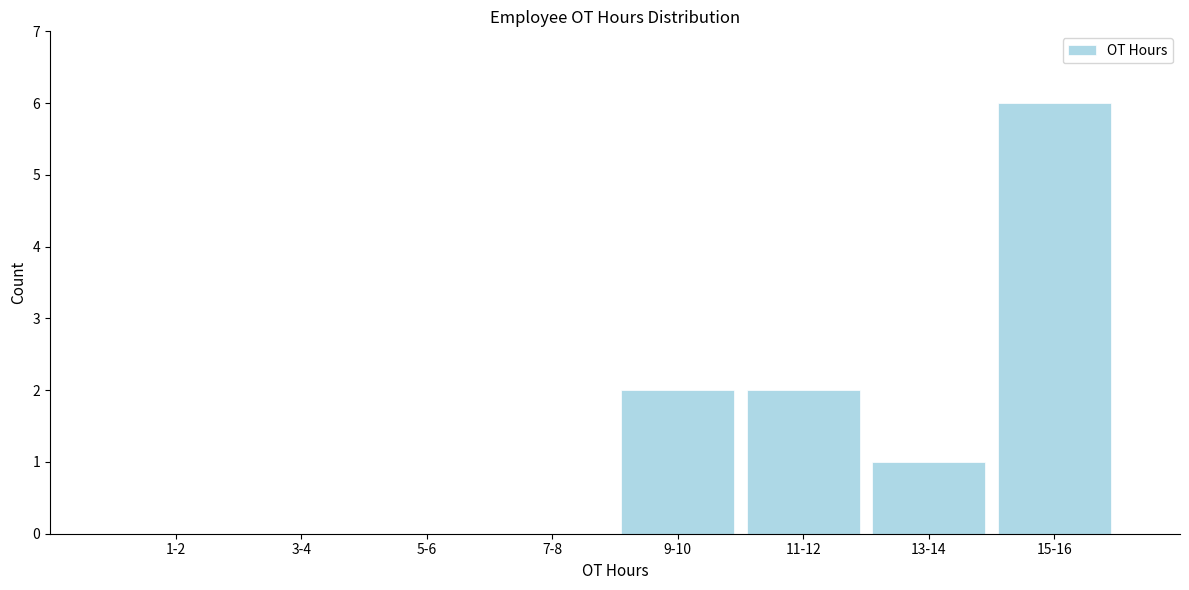

Reading left to right, transcribe all the data shown in this chart.

1-2=0	3-4=0	5-6=0	7-8=0	9-10=2	11-12=2	13-14=1	15-16=6